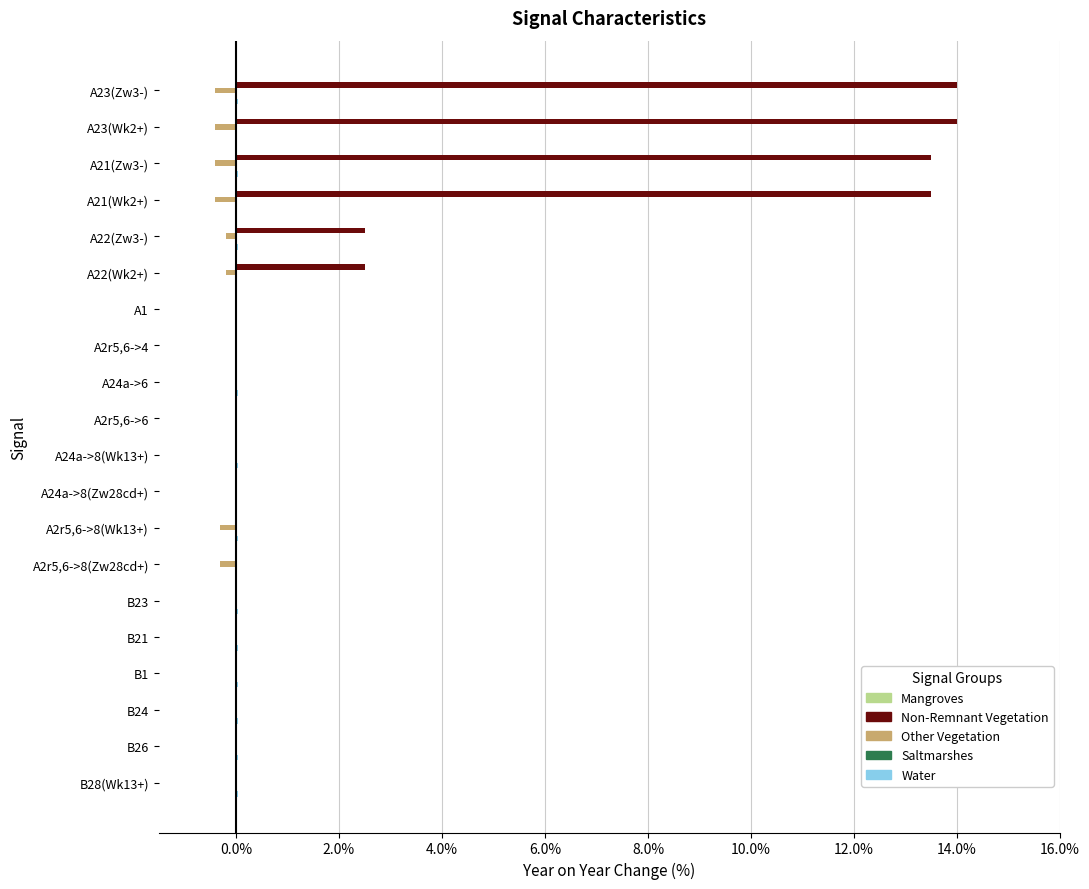

What is the sum of all Non-Remnant Vegetation values?

60.0